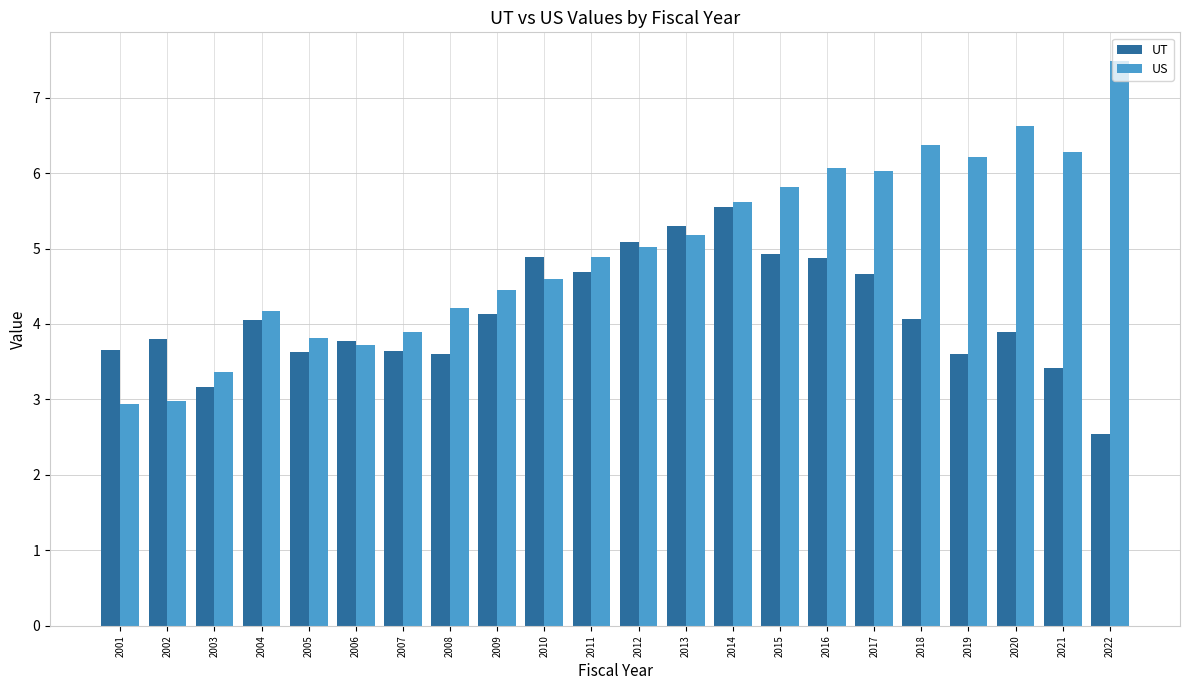

Which label corresponds to the largest value in the chart?

2022